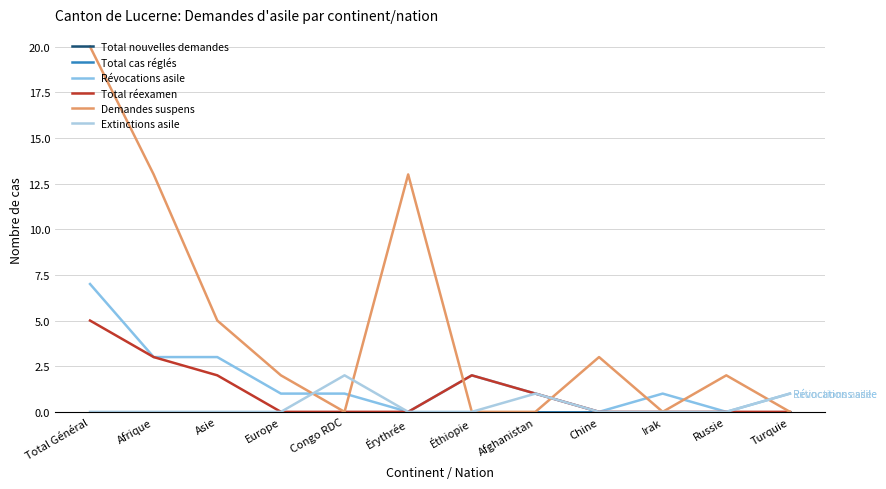

Reading left to right, list all the values displayed in this chart.

Total nouvelles demandes: 0	0	0	0	0	0	0	0	0	0	0	0
Total cas réglés: 0	0	0	0	0	0	0	0	0	0	0	0
Révocations asile: 7	3	3	1	1	0	2	1	0	1	0	1
Total réexamen: 5	3	2	0	0	0	2	1	0	0	0	0
Demandes suspens: 20	13	5	2	0	13	0	0	3	0	2	0
Extinctions asile: 0	0	0	0	2	0	0	1	0	0	0	1